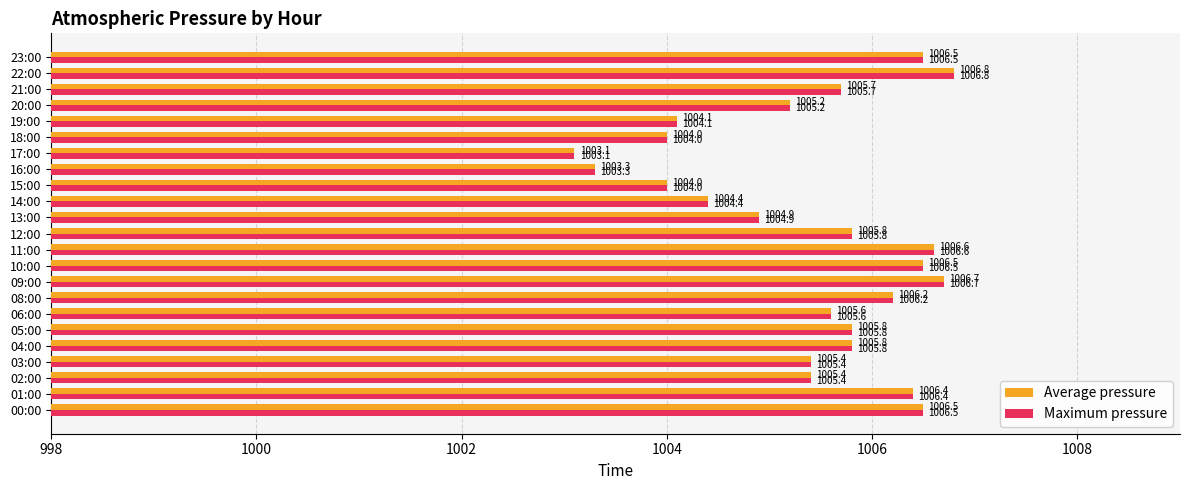

What is the sum of the Maximum pressure values at 15:00 and 20:00?

2009.2